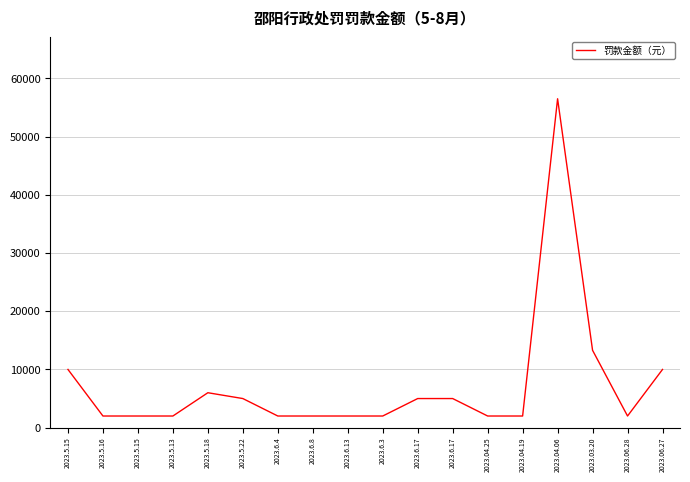

What is the value of the 11th point from the left?

5000